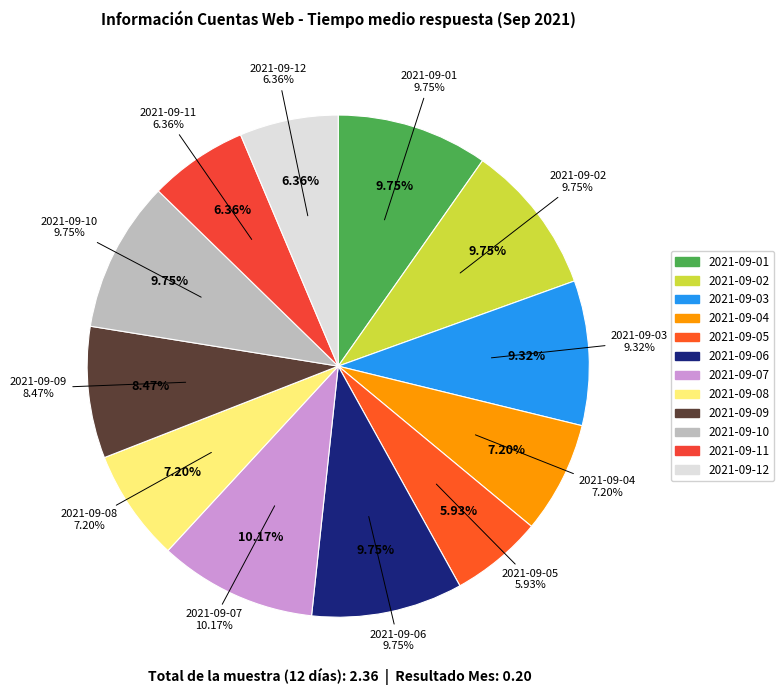

Is it true that 2021-09-11 is 6% of the pie?

True